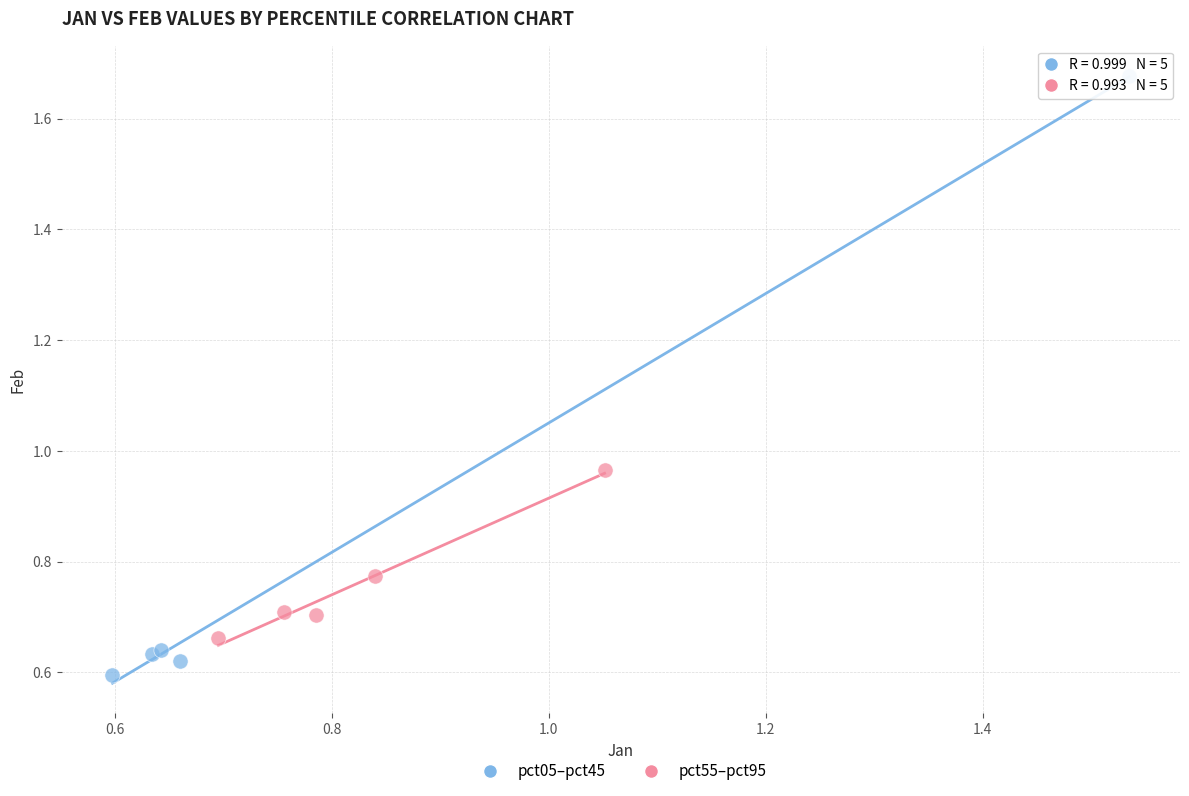

Which series reaches the maximum Y coordinate?

pct05–pct45